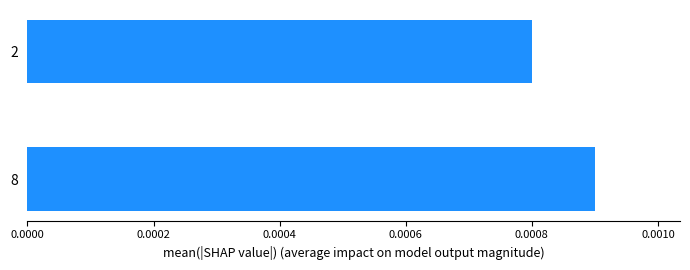

Is it true that the value at 0.0000 is 0.0?

True